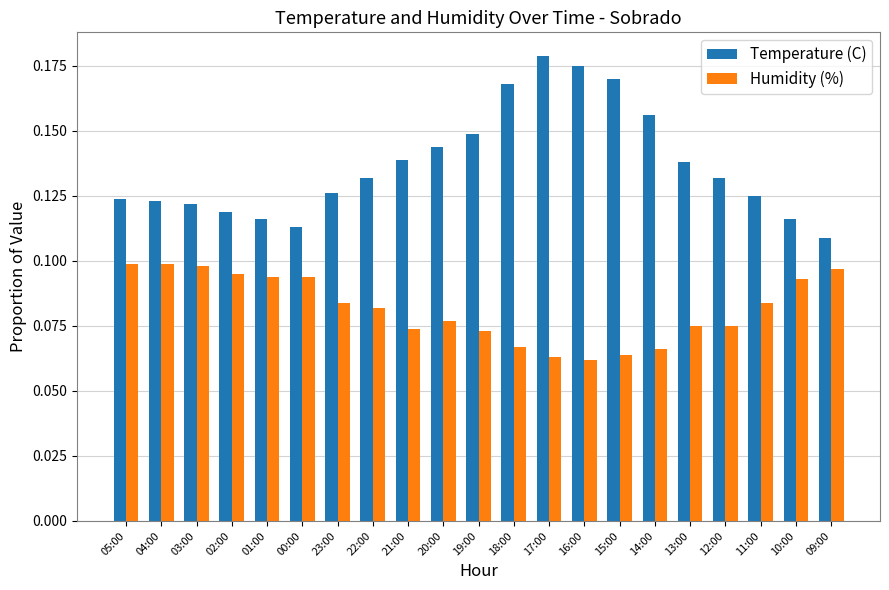

Rank the series by their average value, from lowest to highest.

Humidity (%), Temperature (C)